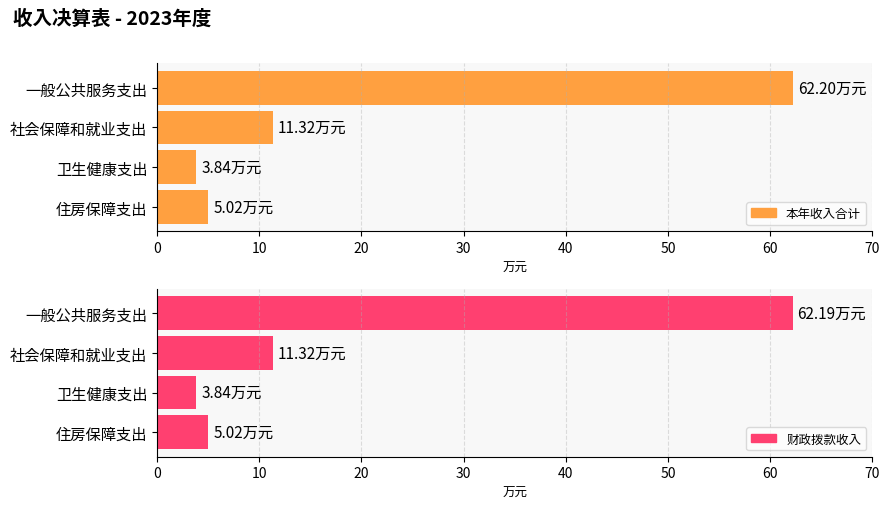

Which series has the widest spread of values?

本年收入合计